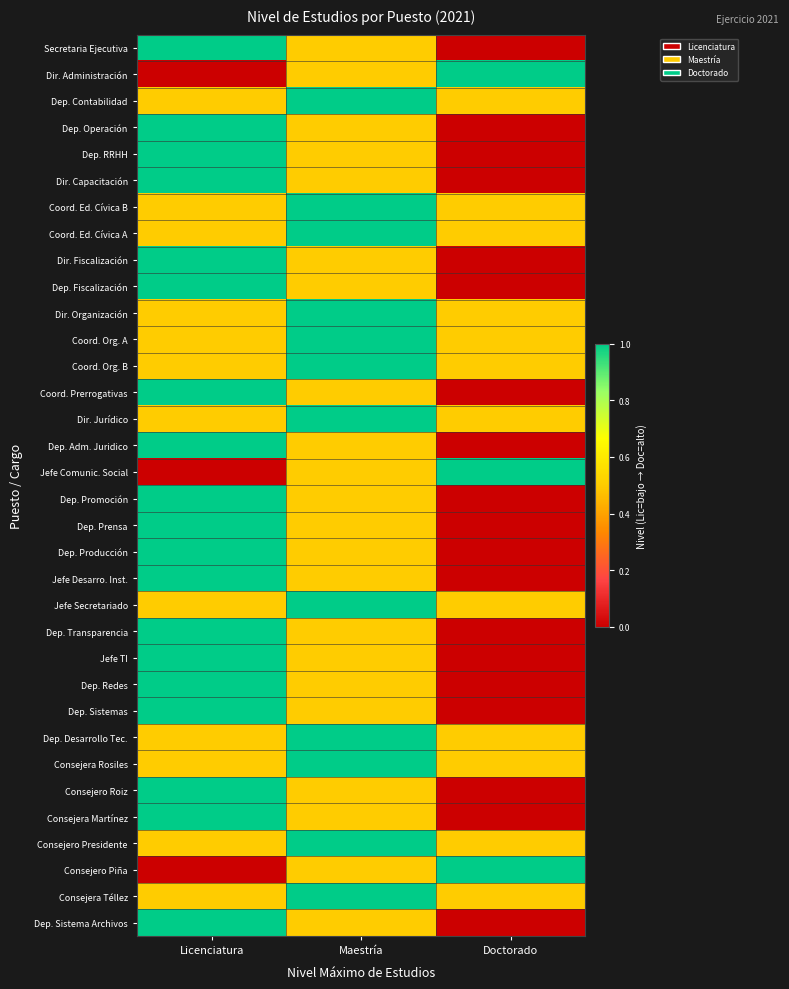

At Doctorado, list the series in order from largest to smallest.

Dir. Administración, Jefe Comunic. Social, Consejero Piña, Dep. Contabilidad, Coord. Ed. Cívica B, Coord. Ed. Cívica A, Dir. Organización, Coord. Org. A, Coord. Org. B, Dir. Jurídico, Jefe Secretariado, Dep. Desarrollo Tec., Consejera Rosiles, Consejero Presidente, Consejera Téllez, Secretaria Ejecutiva, Dep. Operación, Dep. RRHH, Dir. Capacitación, Dir. Fiscalización, Dep. Fiscalización, Coord. Prerrogativas, Dep. Adm. Juridico, Dep. Promoción, Dep. Prensa, Dep. Producción, Jefe Desarro. Inst., Dep. Transparencia, Jefe TI, Dep. Redes, Dep. Sistemas, Consejero Roiz, Consejera Martínez, Dep. Sistema Archivos